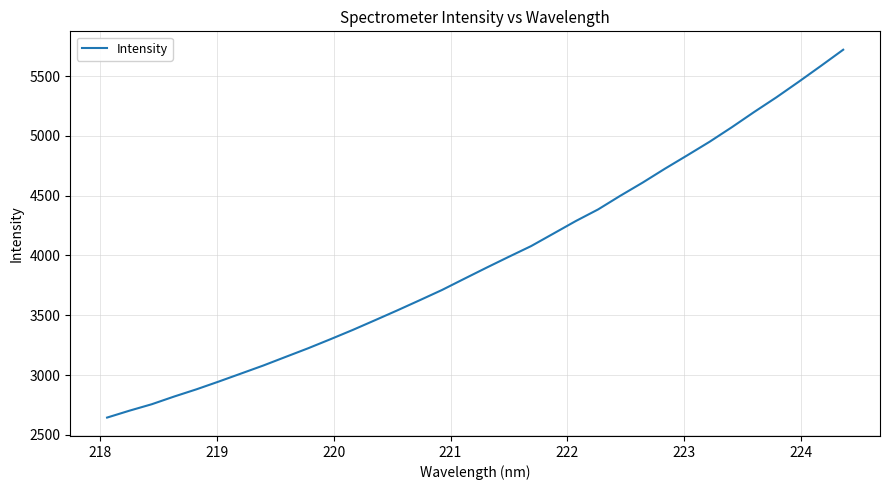

What is the greatest value displayed?

5720.1